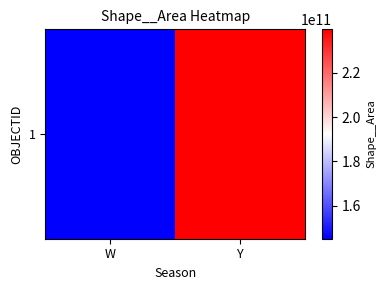

Approximately how many times larger is the value at W compared to Y?

0.6